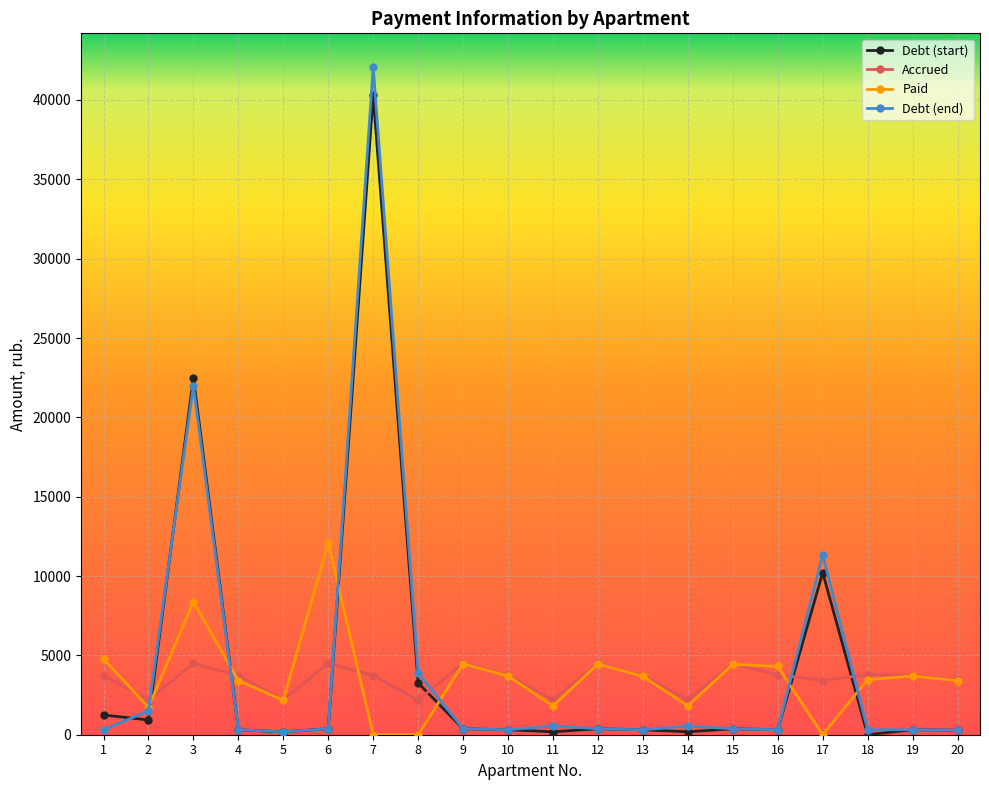

What is the maximum value shown in the chart?

42095.2